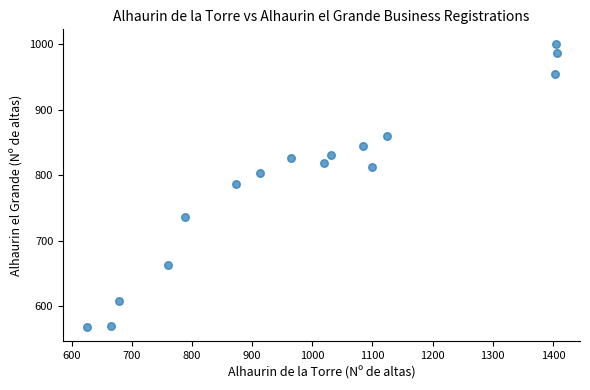

What is the range of X values (max minus min)?

781